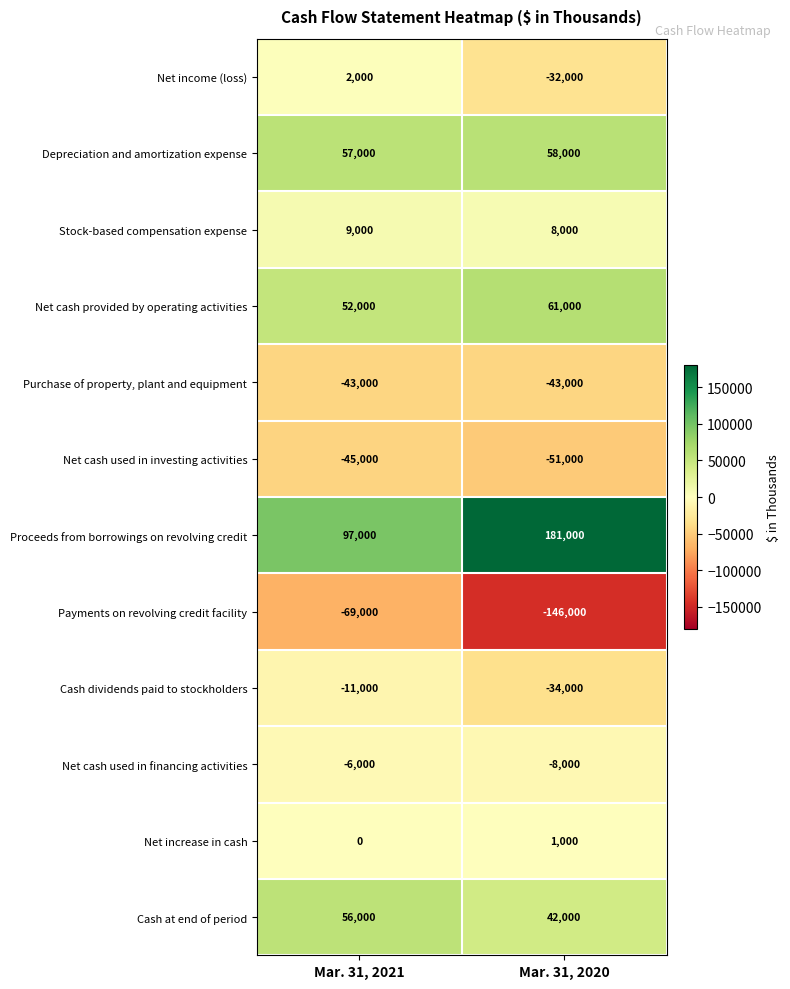

What is the spread (max minus min) of values at Mar. 31, 2020?

327000